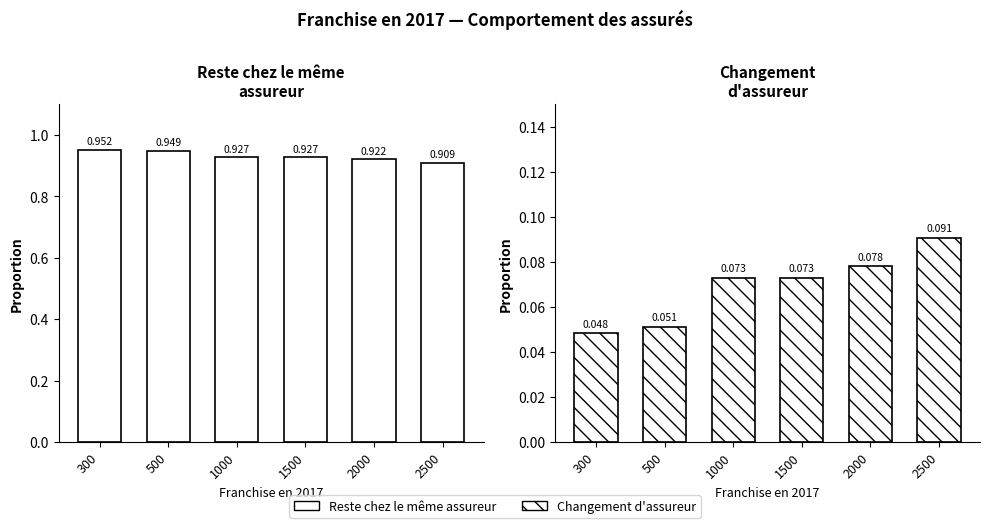

What is the total value across all series at 1500?

1.0